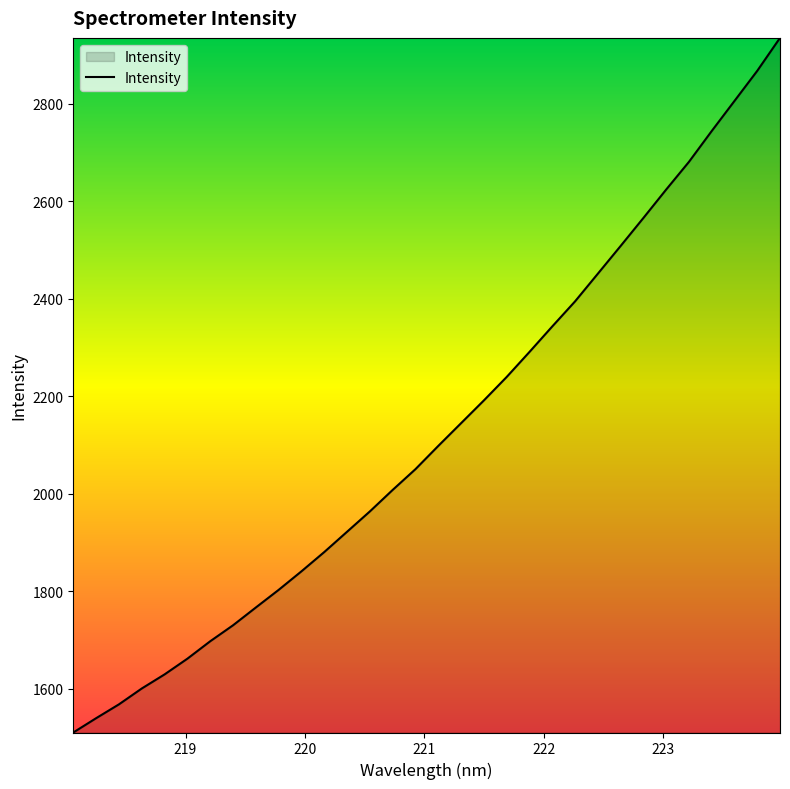

What is the maximum value shown in the chart?

2935.4